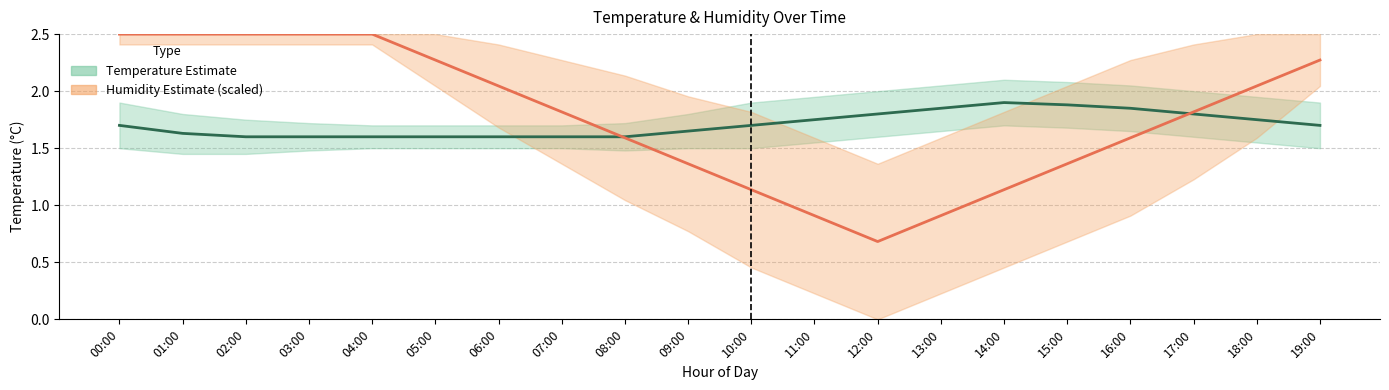

What is the minimum value shown in the chart?

0.7